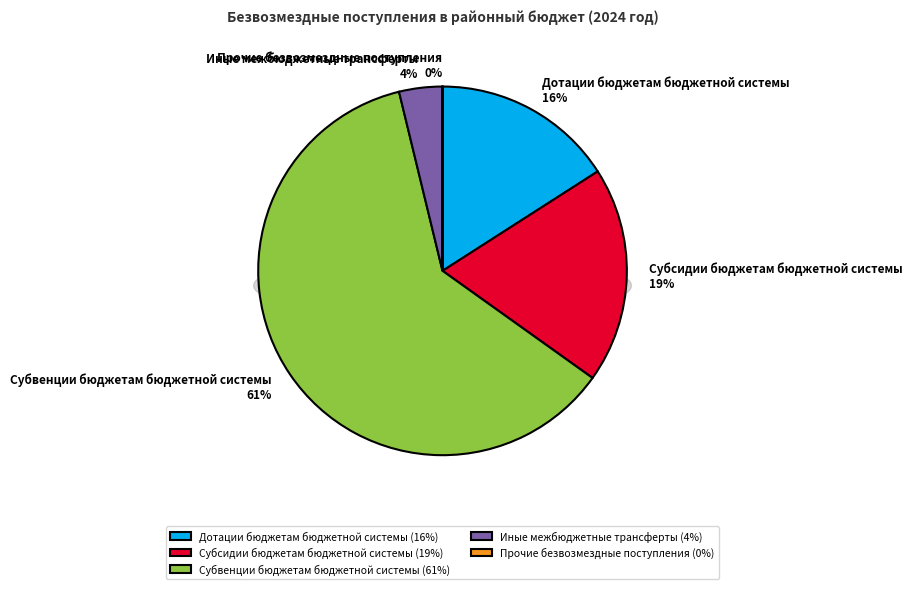

To the nearest percent, what percentage of the pie is Иные межбюджетные трансферты?

4%